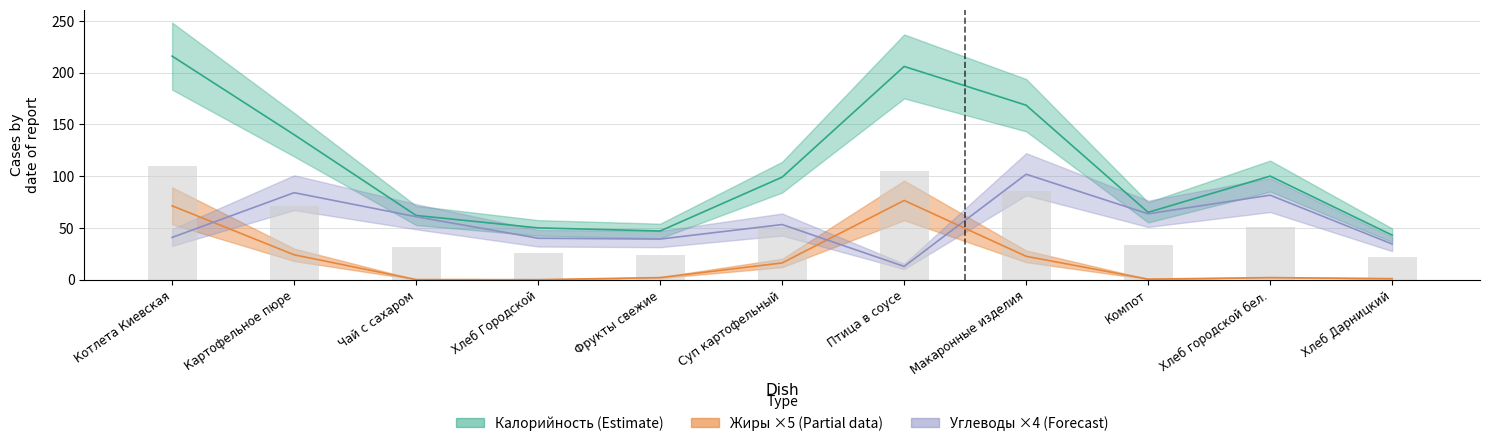

What is the average value of the Калорийность series?

108.7